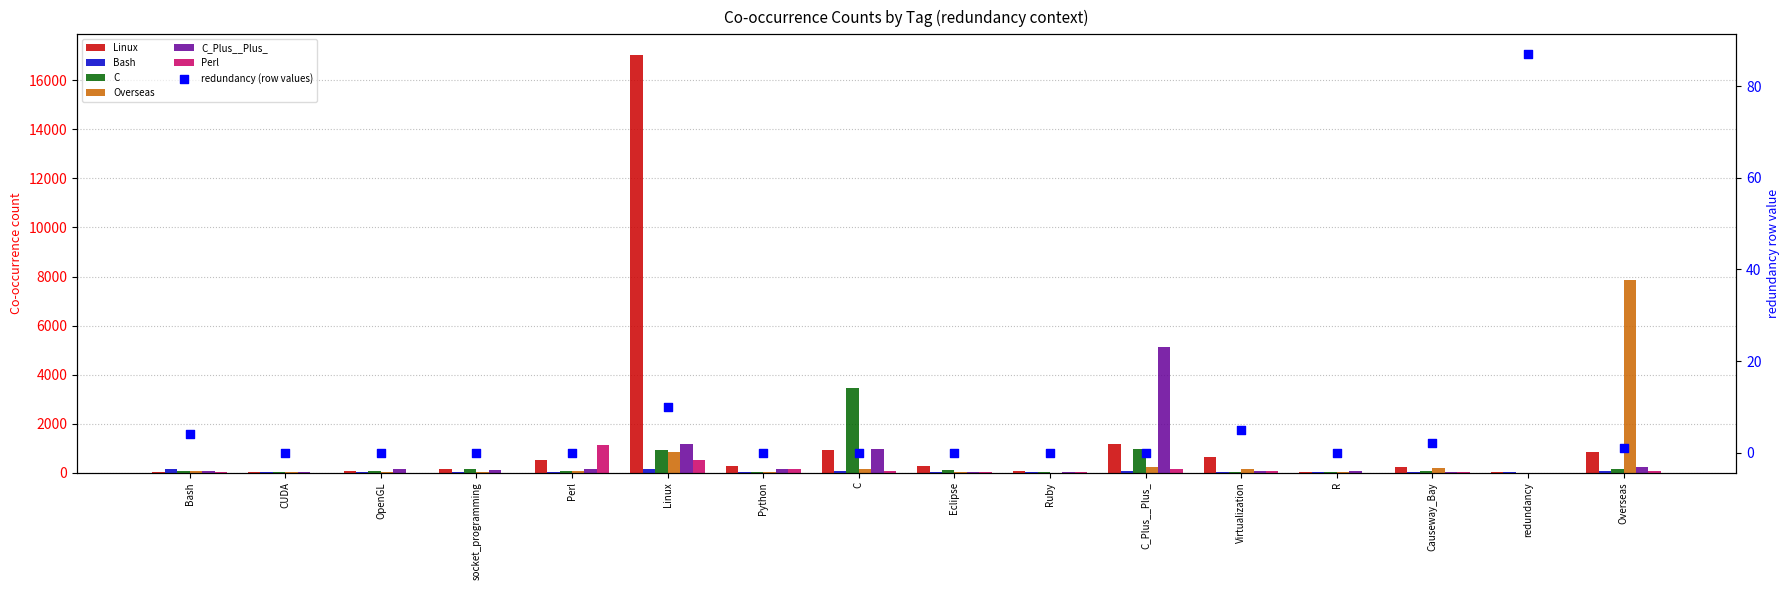

At which category is the sum across all series the highest?

Linux